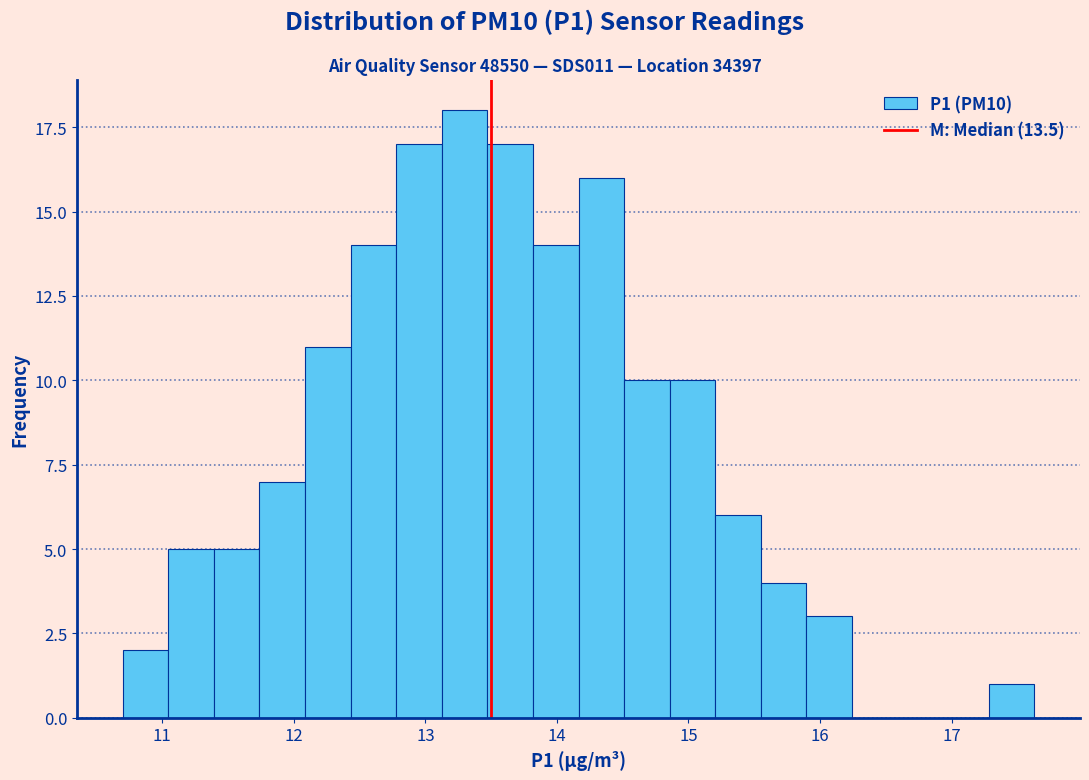

Read against the x-axis, roughly where is the centre of the tallest bar?

13.3